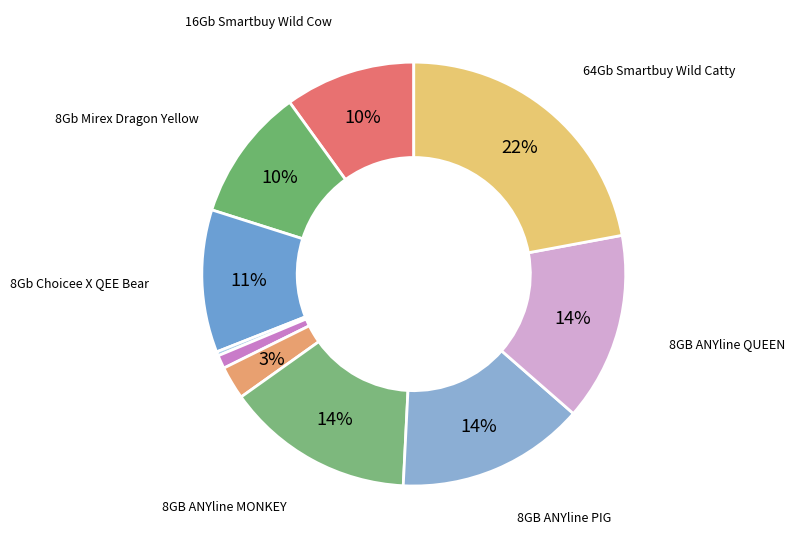

Count the number of slices in the pie.

10